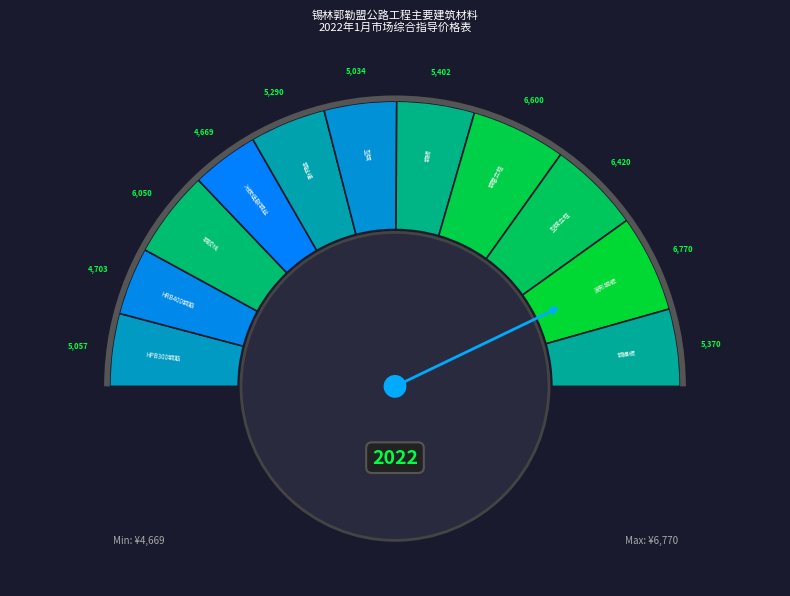

What is the change in value from HPB300钢筋 to 冷拔低碳钢丝?

-388